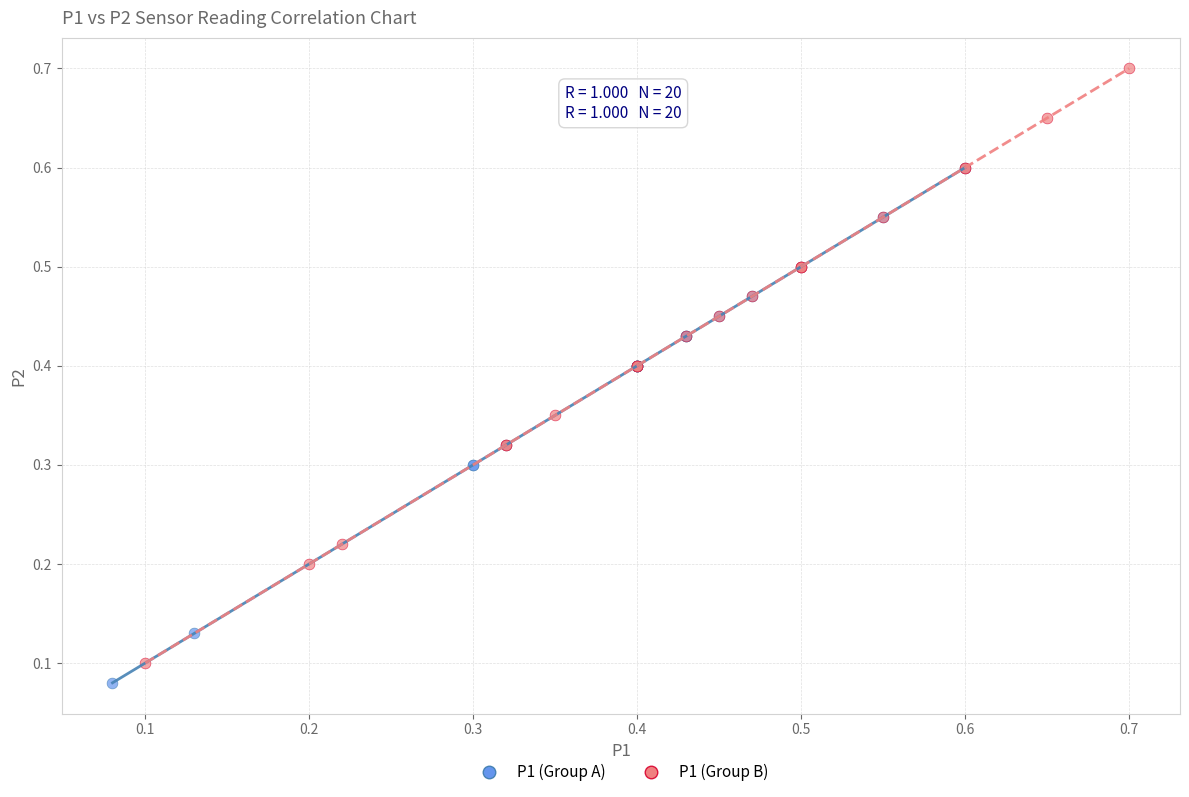

Which series has the widest spread of Y values?

P1 (Group B)